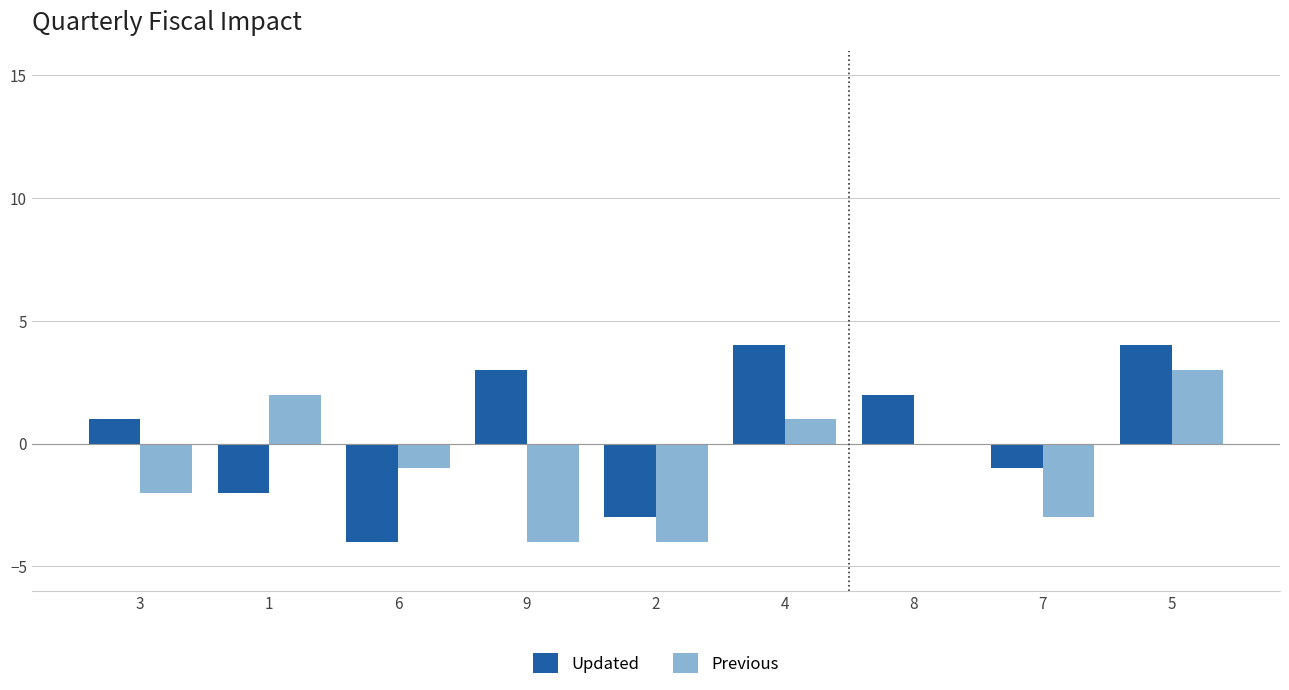

Which series changed the most between 9 and 2?

Updated